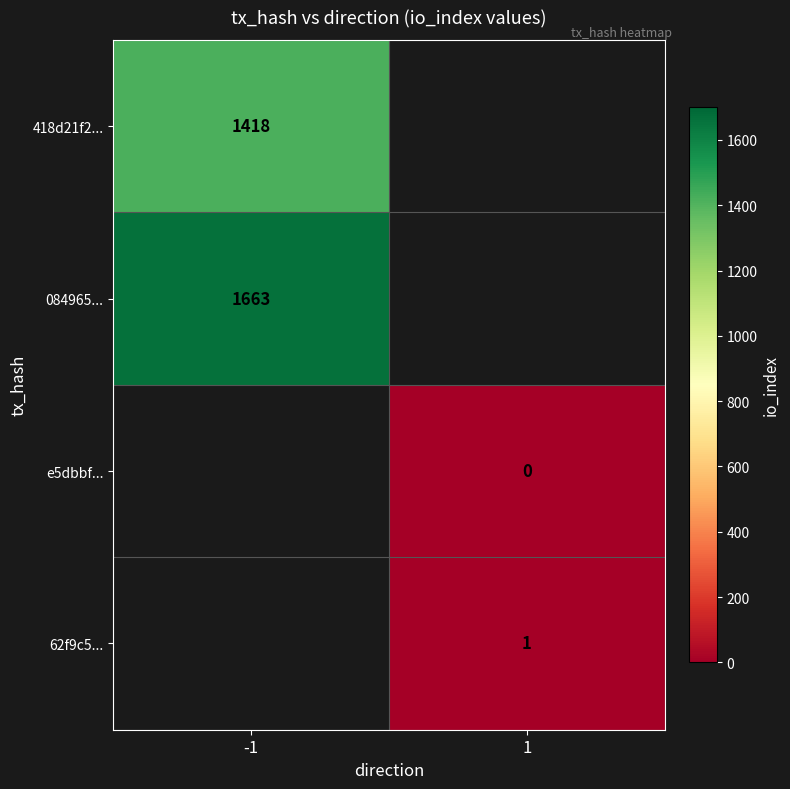

Is the value of 418d21f2... at -1 greater than the value of e5dbbf... at 1?

Yes